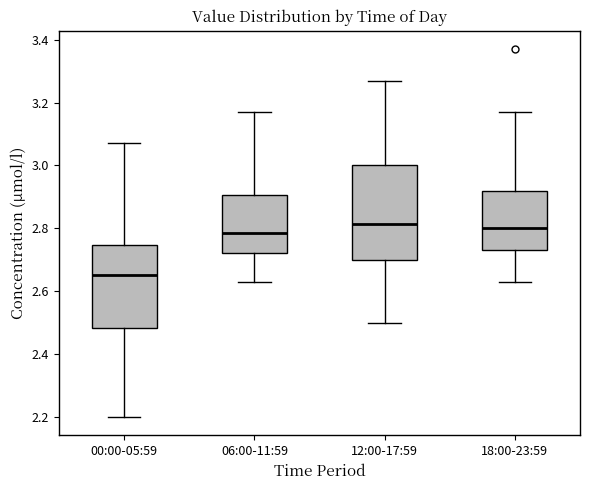

Which box is the tallest, from its lower edge to its upper edge?

12:00-17:59